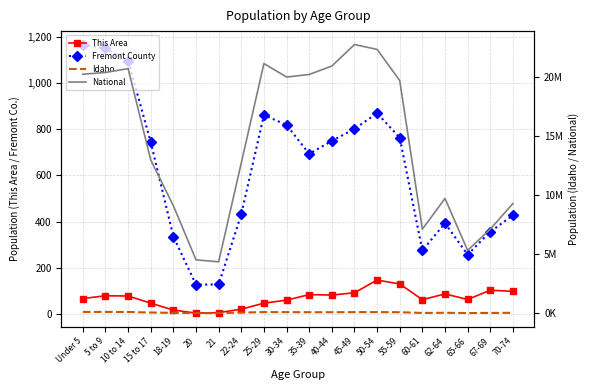

What are all the series names shown in the legend?

This Area, Fremont County, Idaho, National